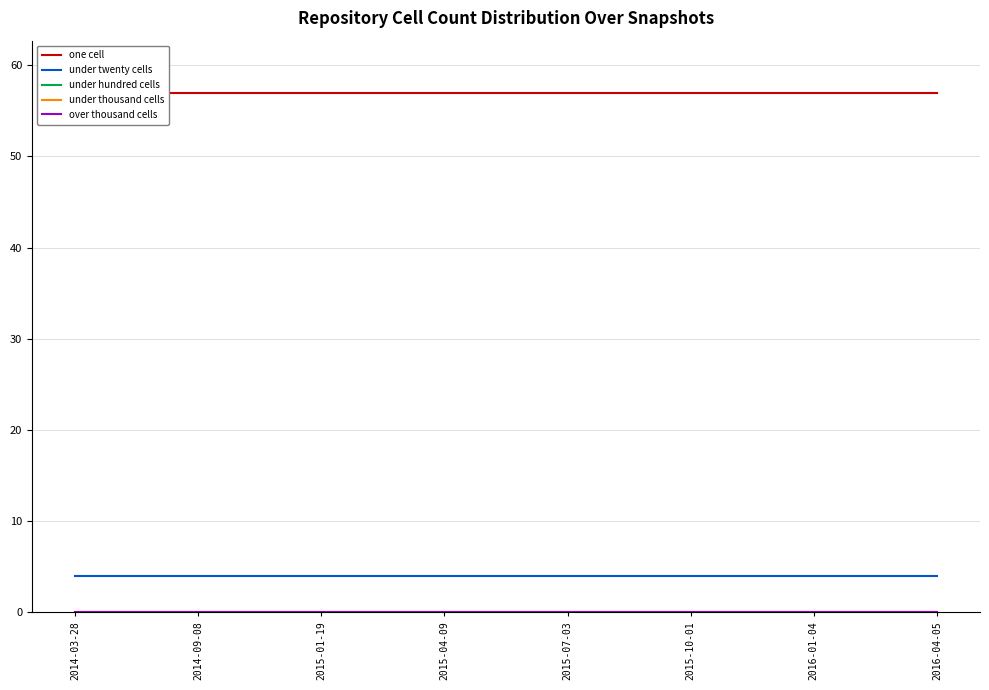

Does the chart have visible grid lines?

Yes